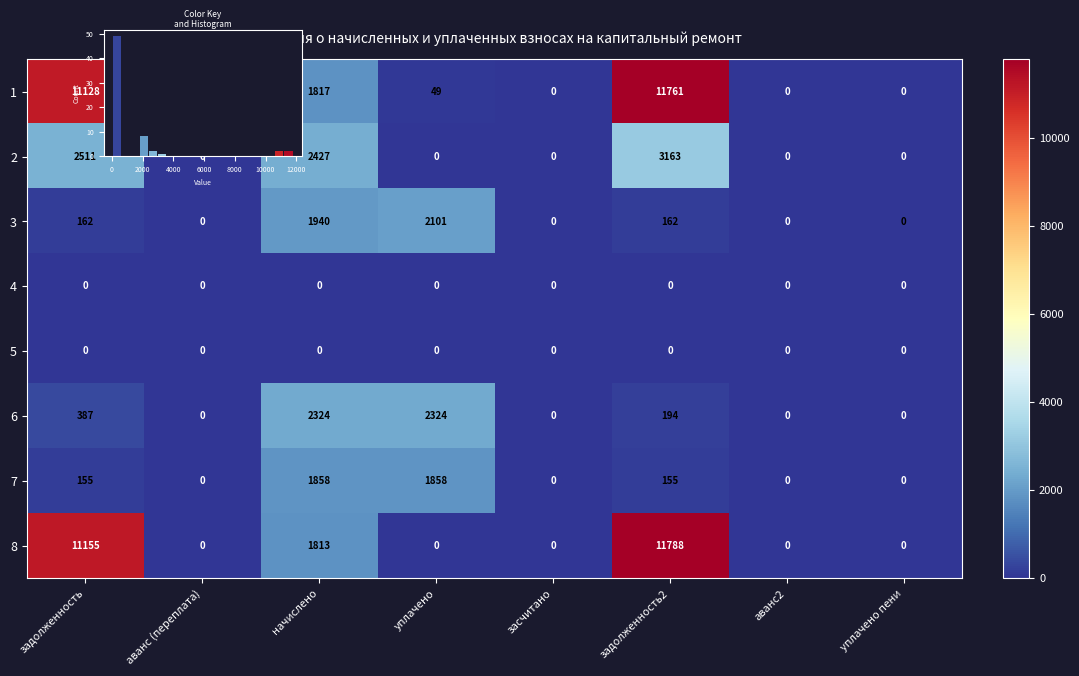

What is the difference between the second highest and minimum values in the 7 series?

1857.7